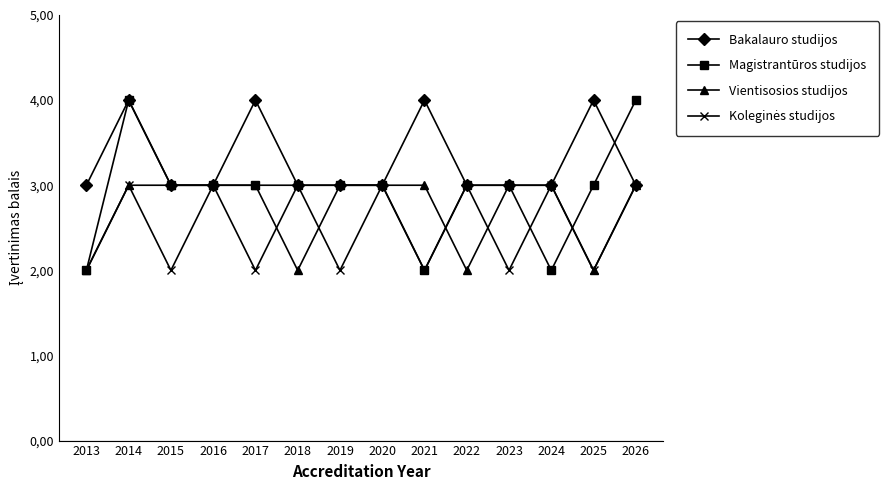

List the series in order of their peak value, lowest first.

Vientisosios studijos, Koleginės studijos, Bakalauro studijos, Magistrantūros studijos